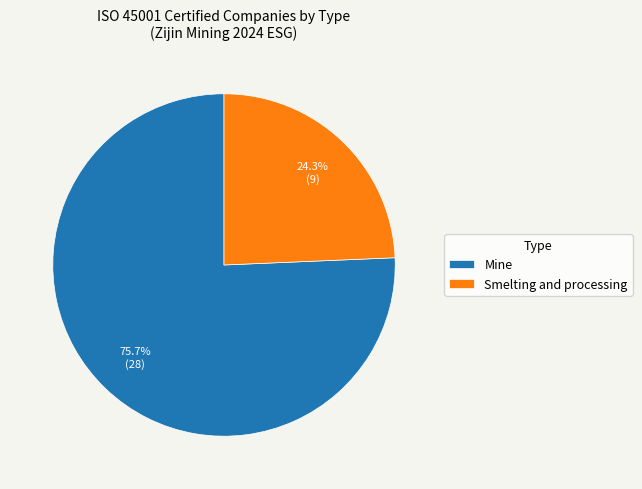

The Mine slice represents 83% of the pie. True or false?

False